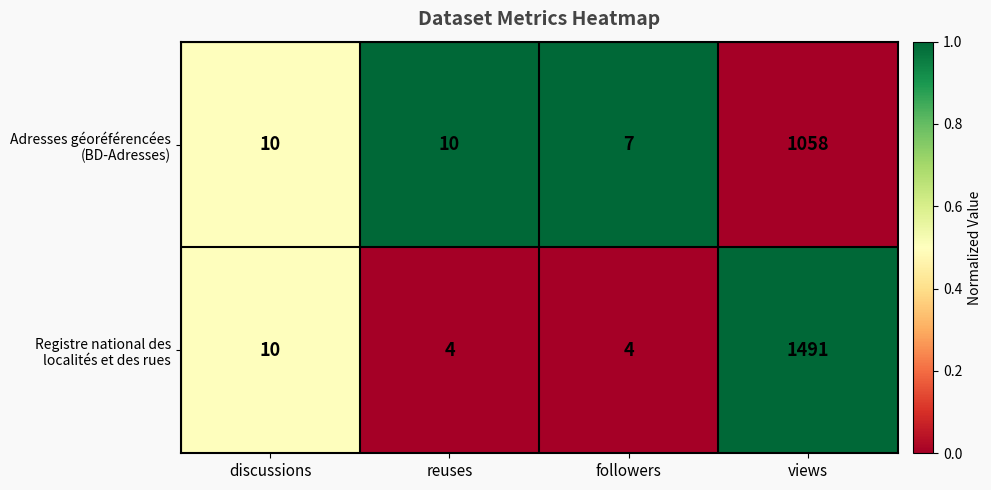

At which category is the sum across all series the highest?

views